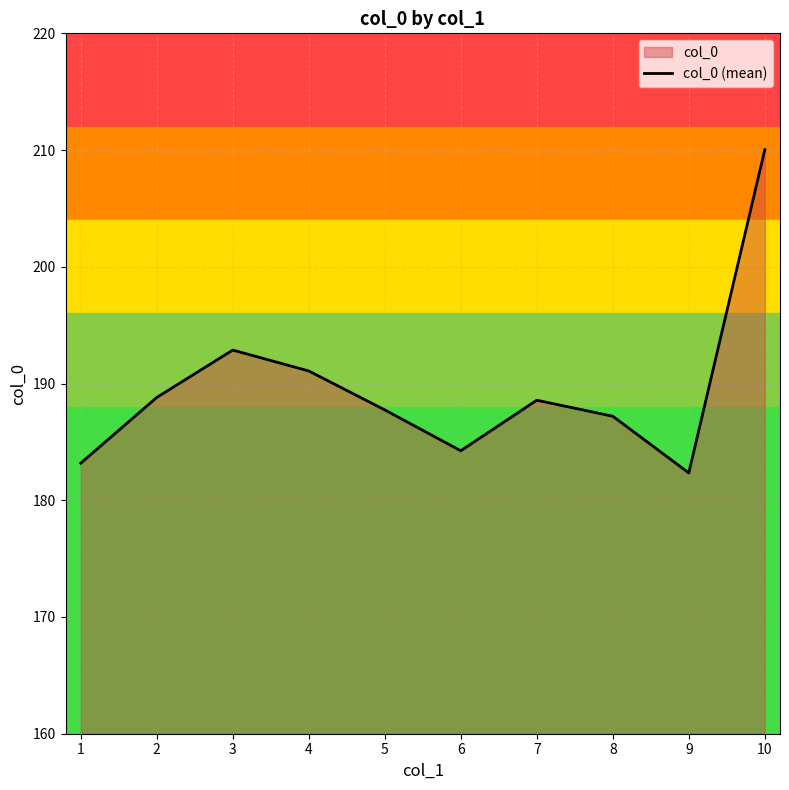

Which has a higher value, 10 or 6?

10